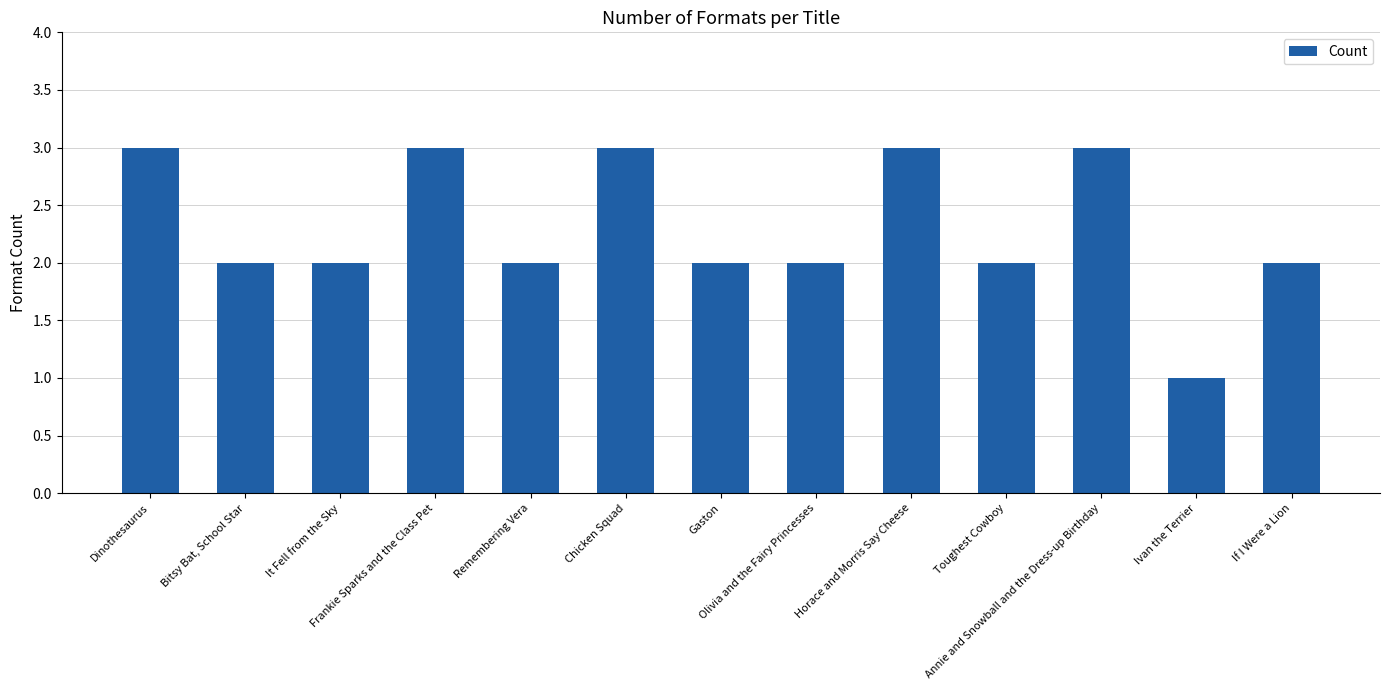

What is the ratio of the value at Dinothesaurus to the value at Chicken Squad?

1.0